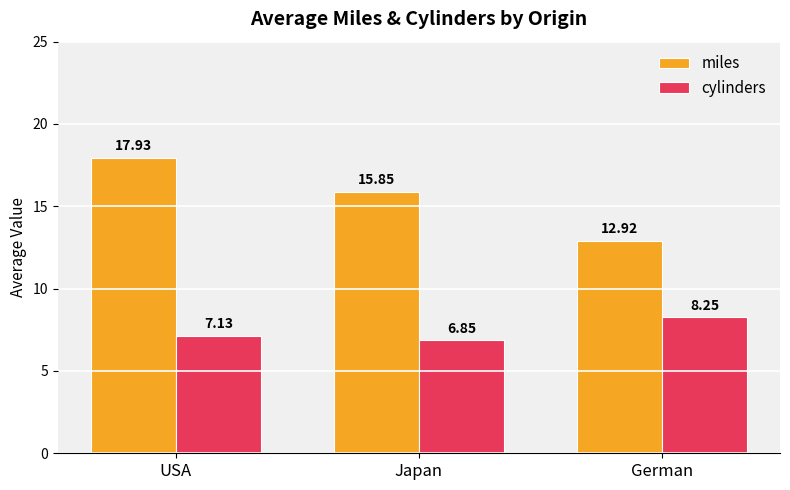

What is the sum of the cylinders values at Japan and German?

15.1